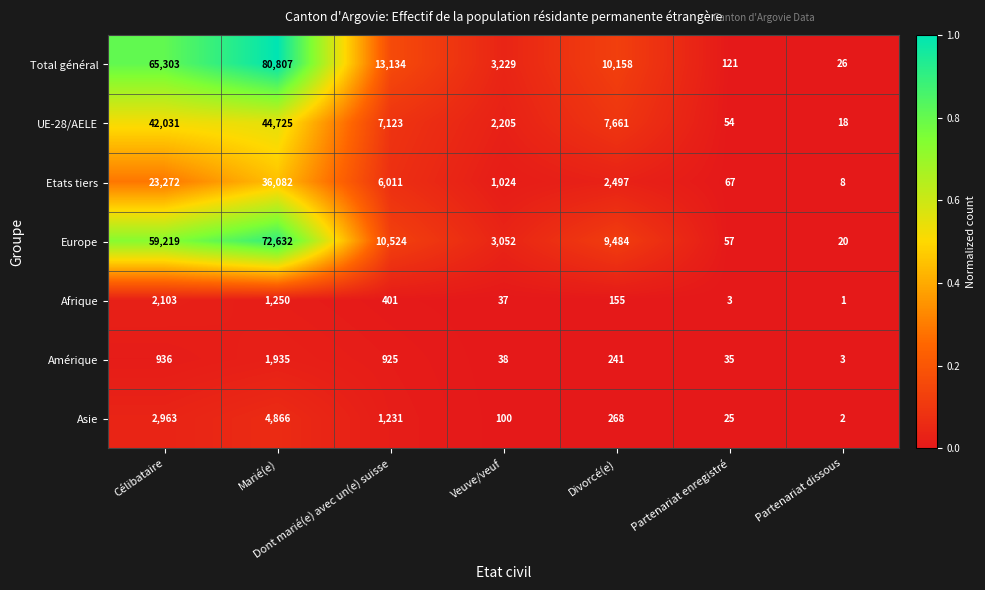

Is the value of Amérique at Partenariat dissous greater than the value of Etats tiers at Divorcé(e)?

No